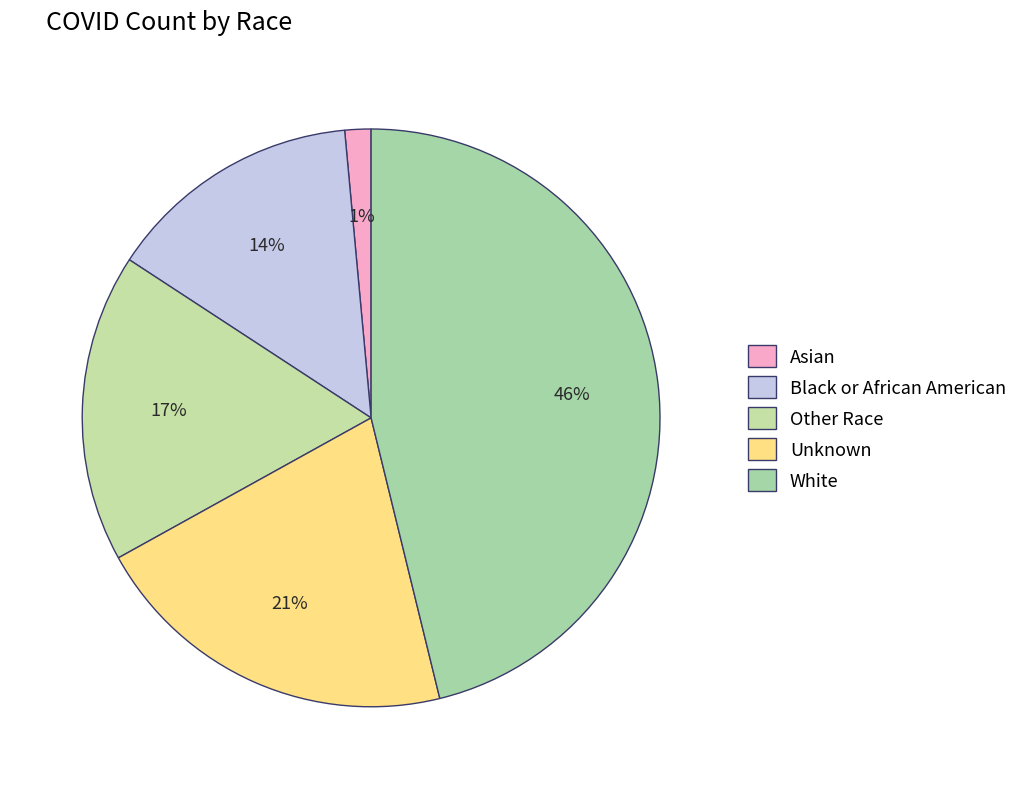

Rank the categories by value from lowest to highest.

Asian, Black or African American, Other Race, Unknown, White